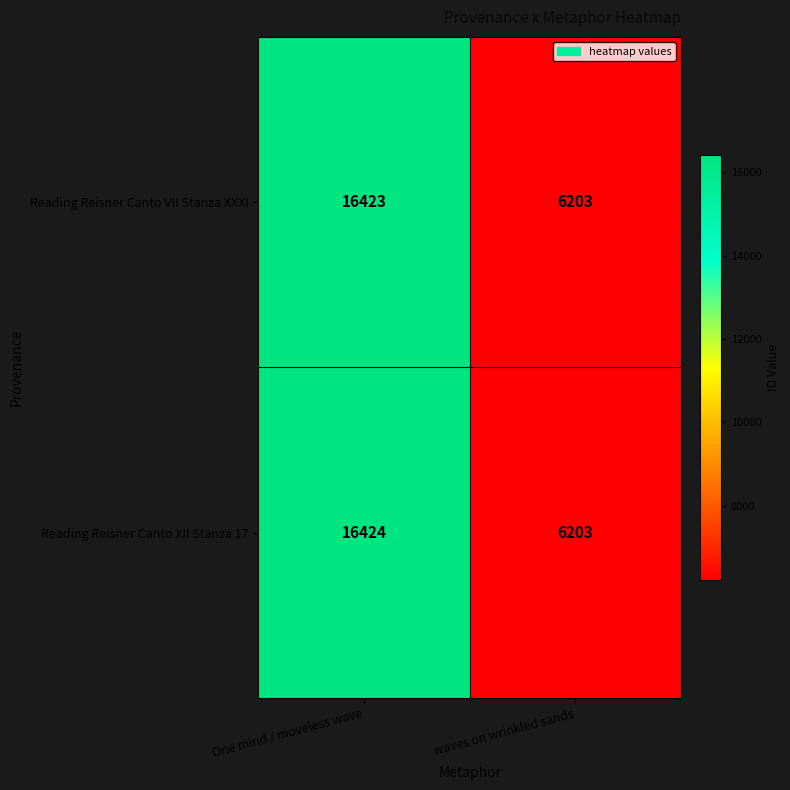

Rank the categories by Reading Reisner Canto VII Stanza XXXI value from highest to lowest.

One mind / moveless wave, waves on wrinkled sands